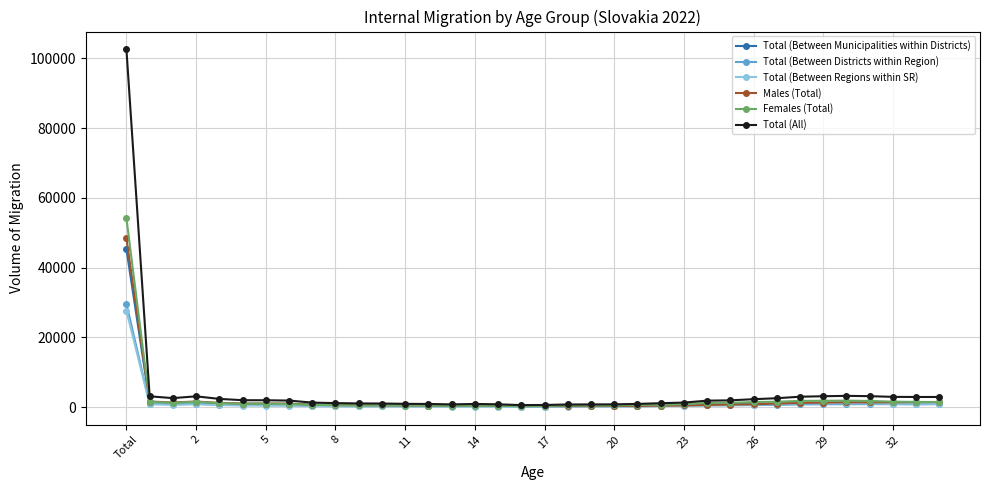

True or false: Total (All) has more than 2 points higher than both neighbors.

True